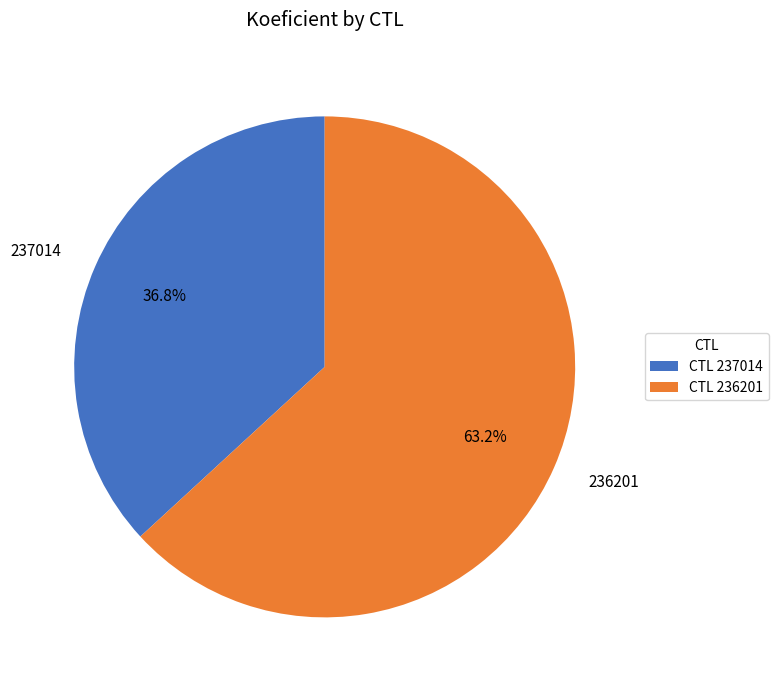

How many slices are in this pie chart?

2